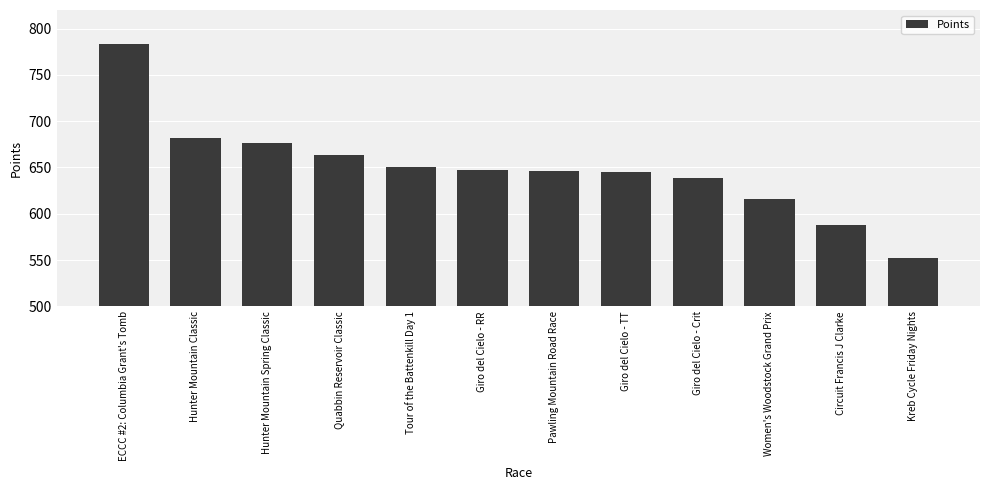

How many bars are there in total?

12